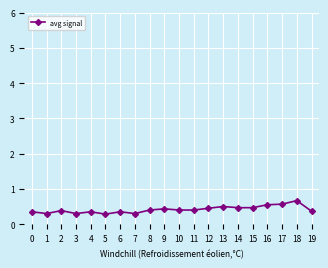

What is the difference between the maximum and minimum values?

0.4